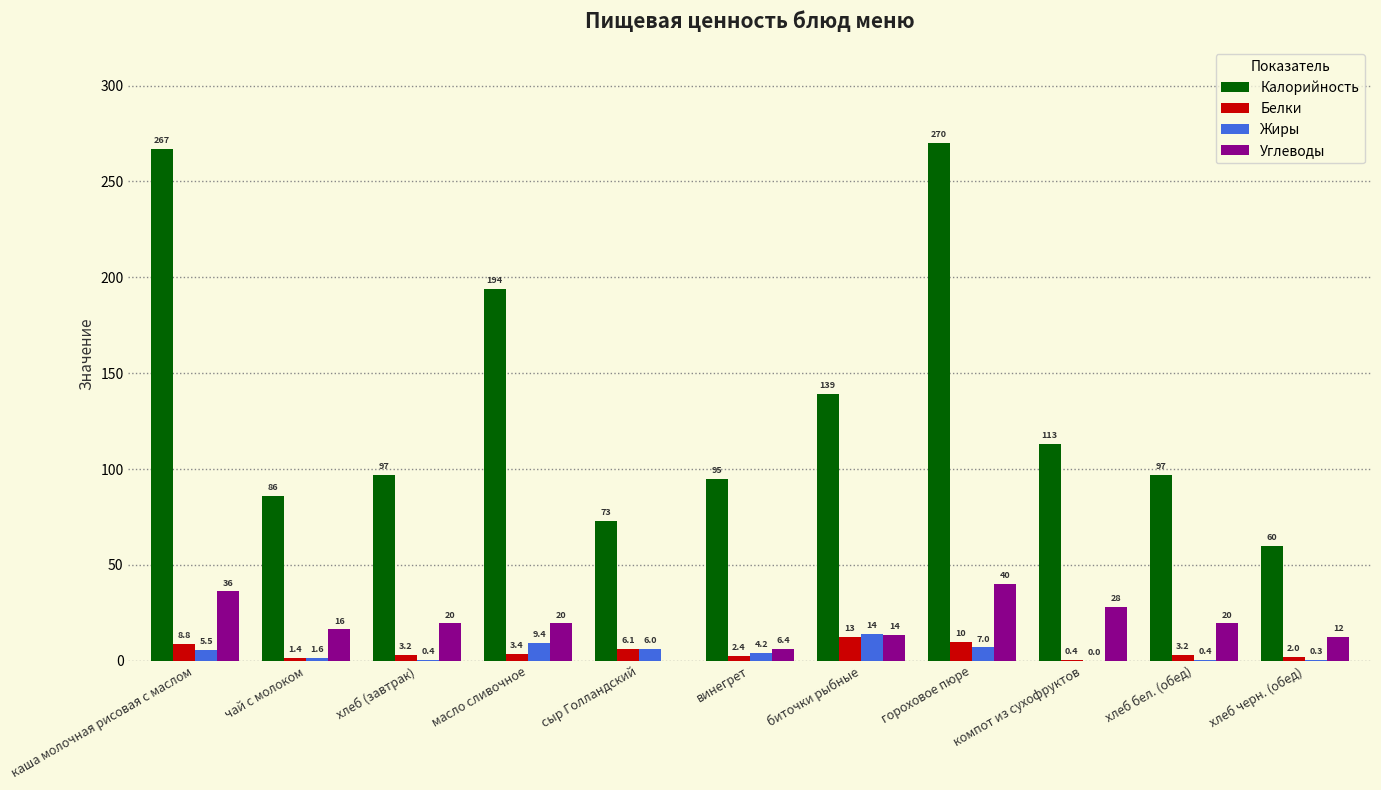

At which label does Белки reach its peak?

биточки рыбные